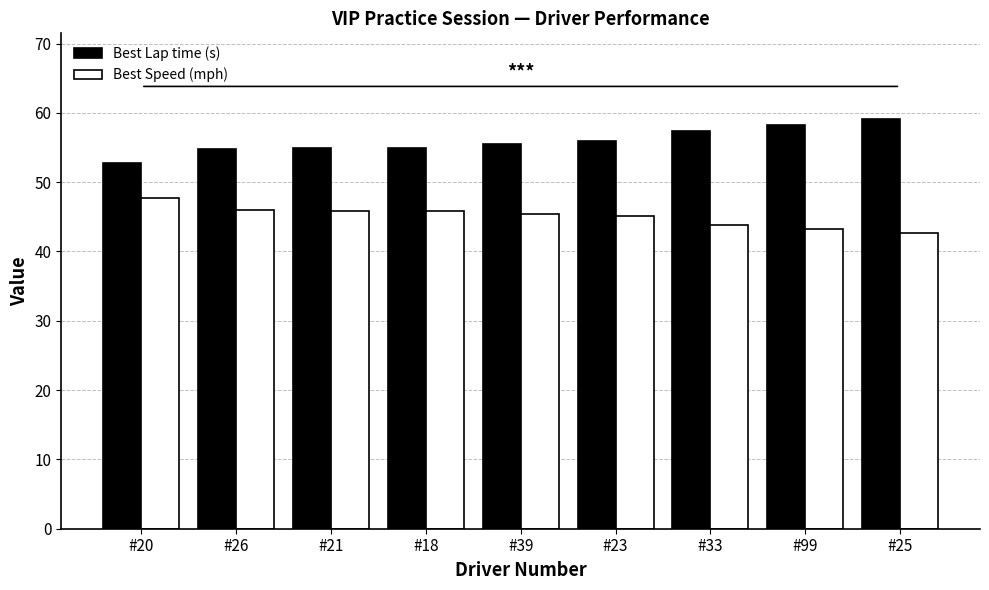

Rank the series by their maximum value, from lowest to highest.

Best Speed (mph), Best Lap time (s)